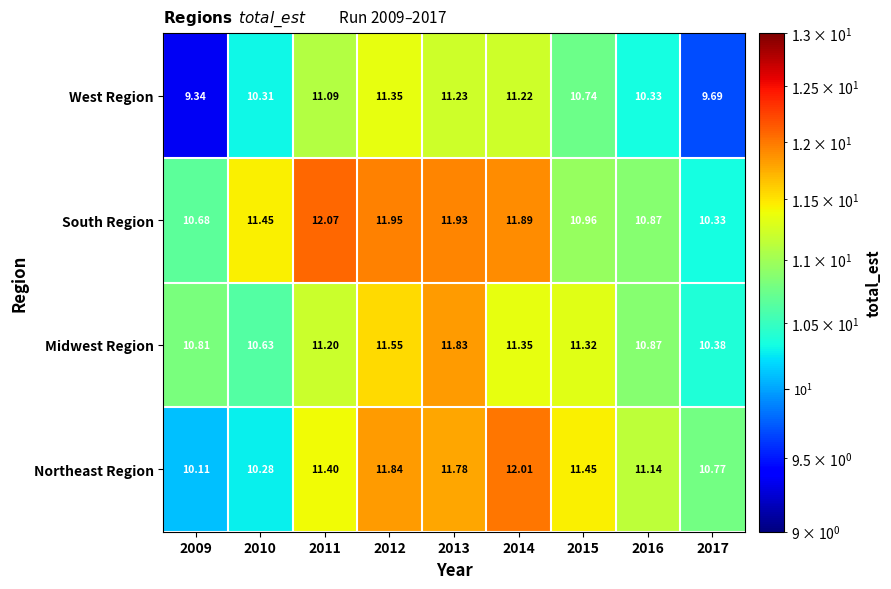

Which label corresponds to the smallest value in the chart?

2009